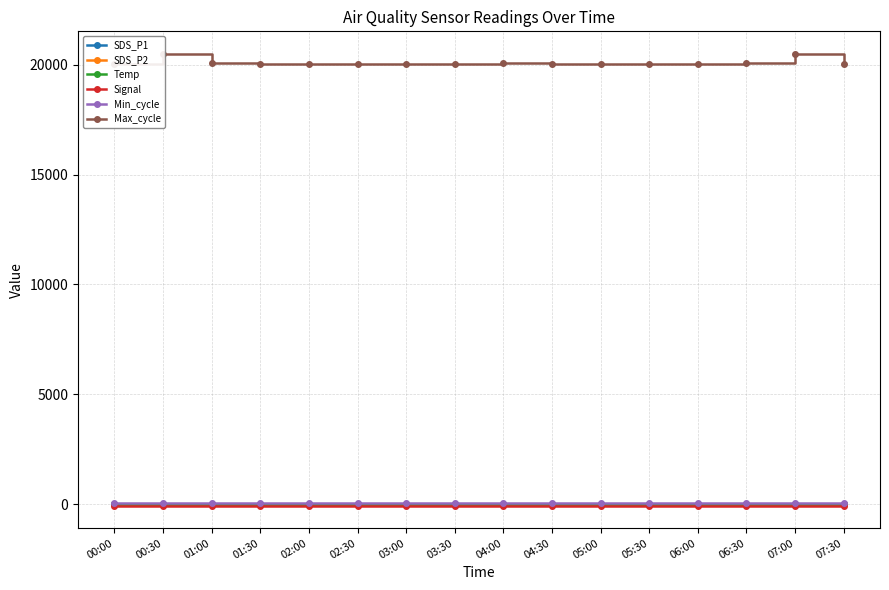

At which category does the chart reach its minimum across all series?

00:00